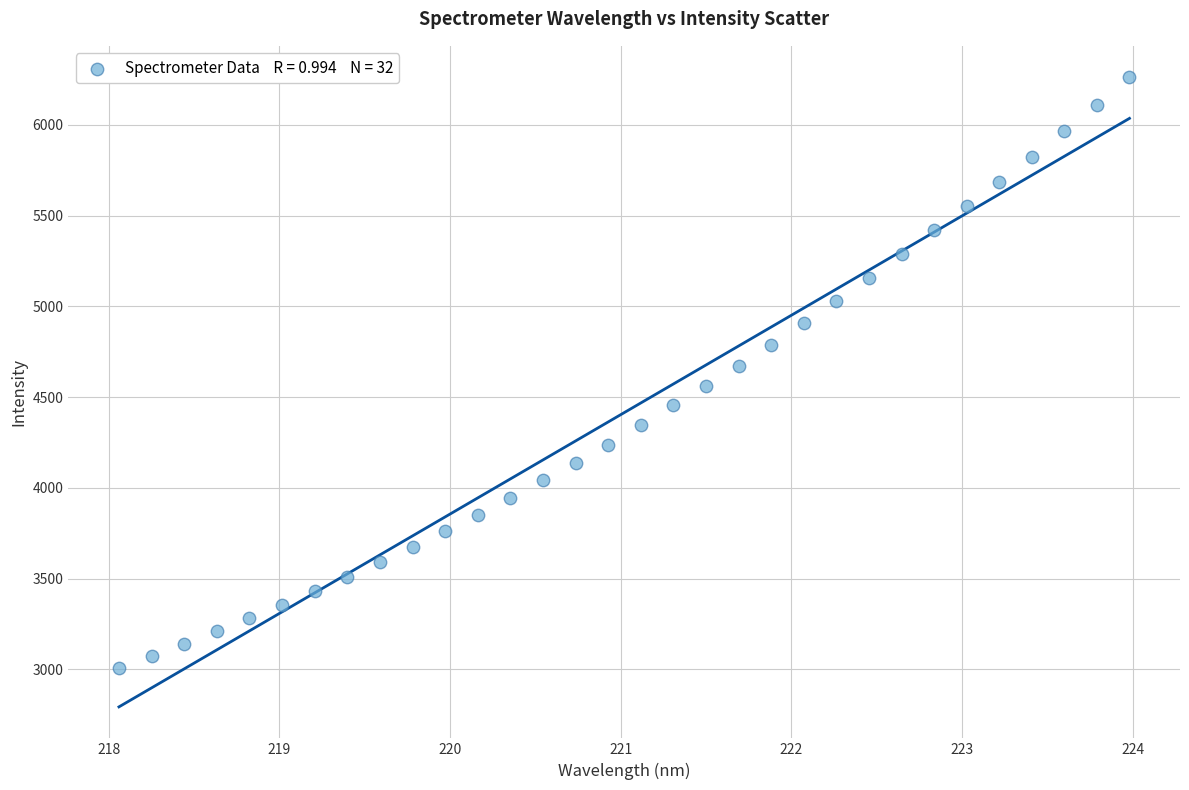

What is the range of X values (max minus min)?

5.9